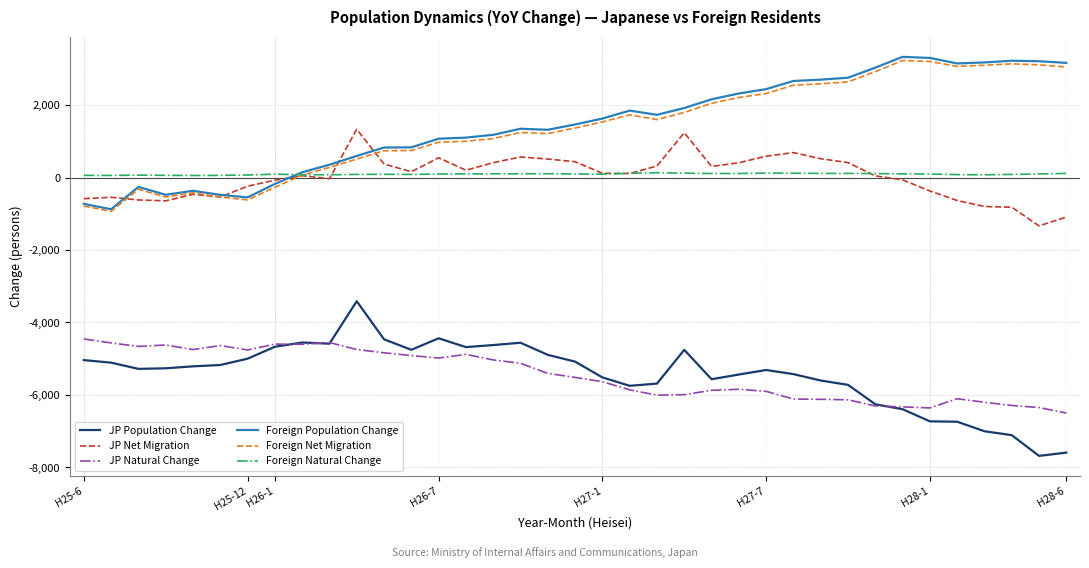

True or false: JP Natural Change and Foreign Natural Change intersect in this chart.

False